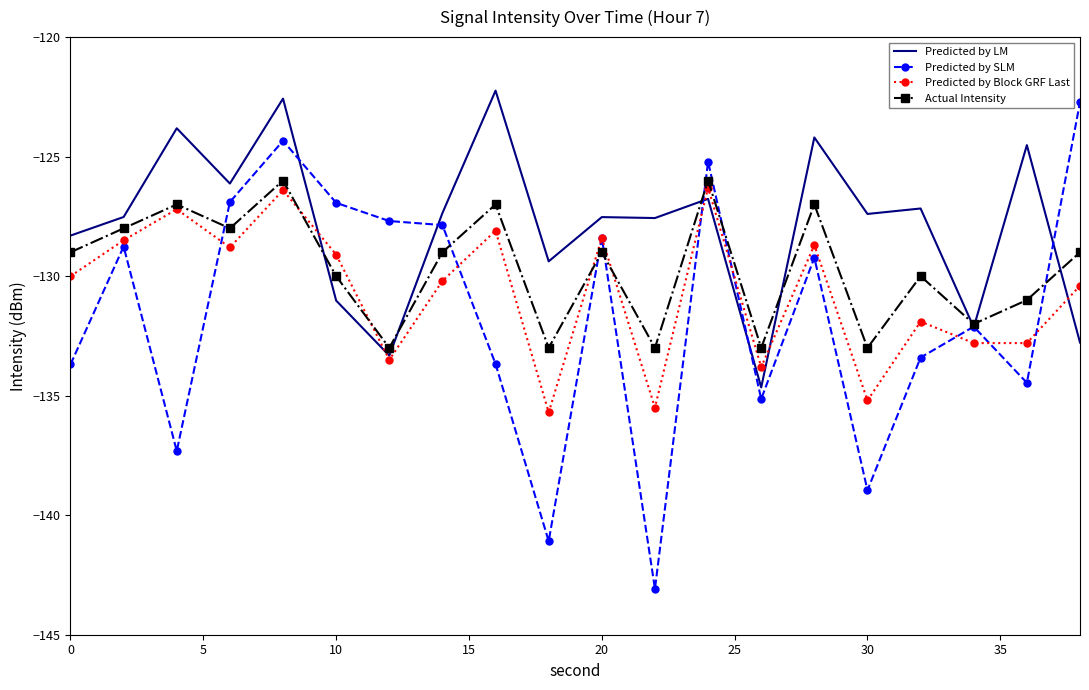

Rank the series by their average value, from highest to lowest.

Predicted by LM, Actual Intensity, Predicted by Block GRF Last, Predicted by SLM